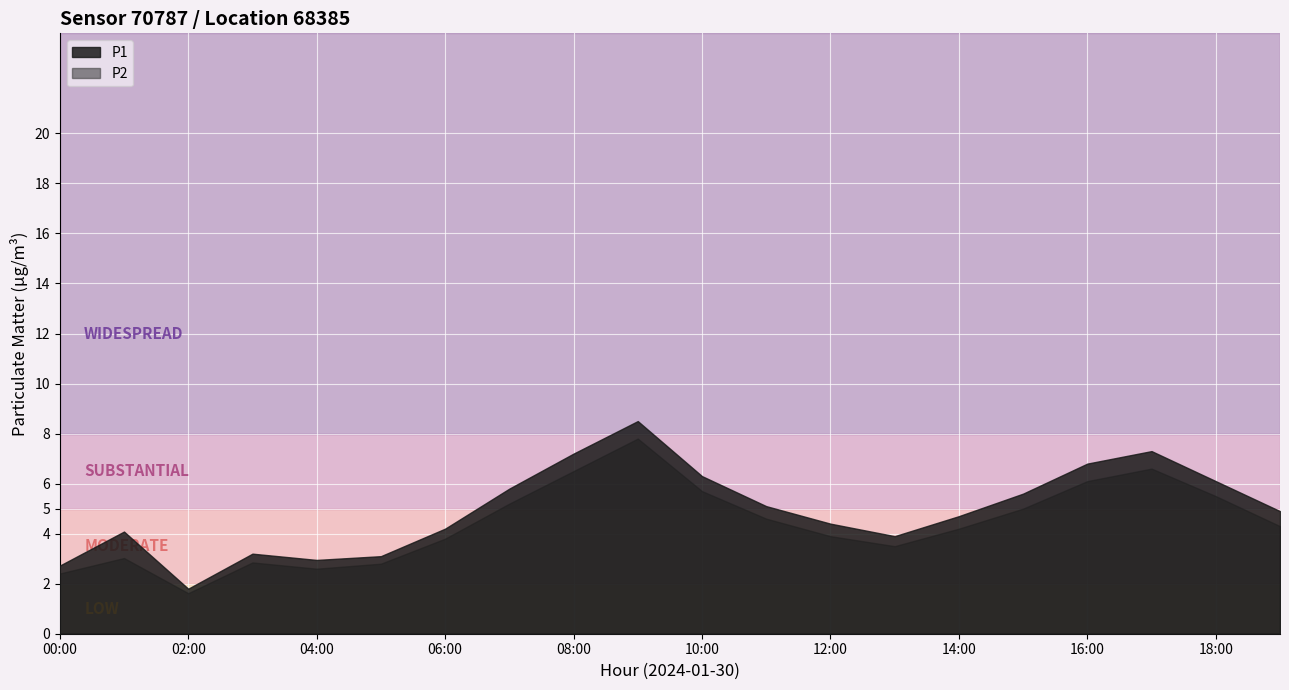

Is the value of P1 at 04:00 greater than the value of P2 at 17:00?

No